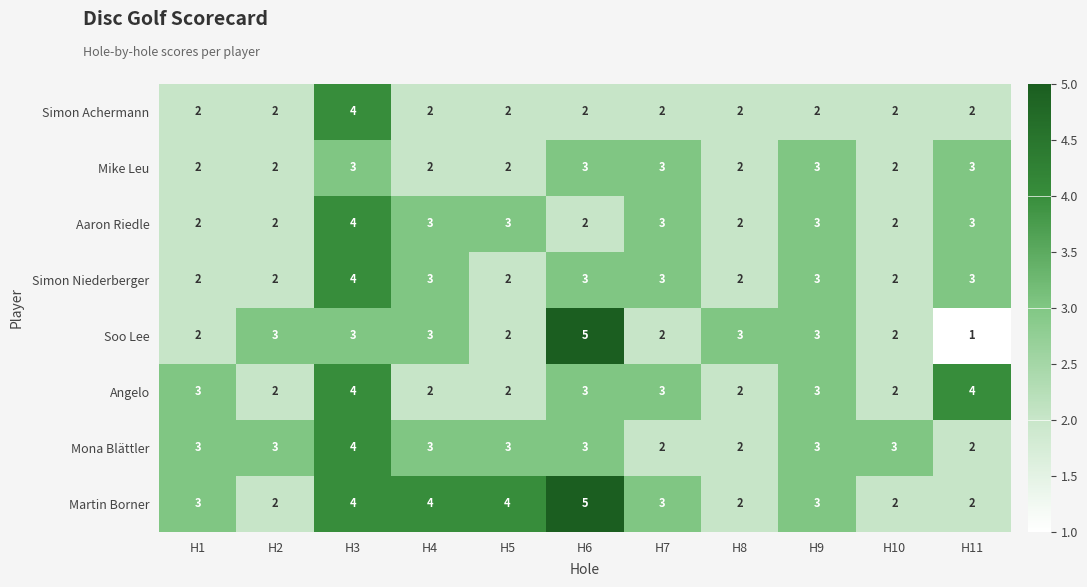

Which category has the highest value across all series?

H6